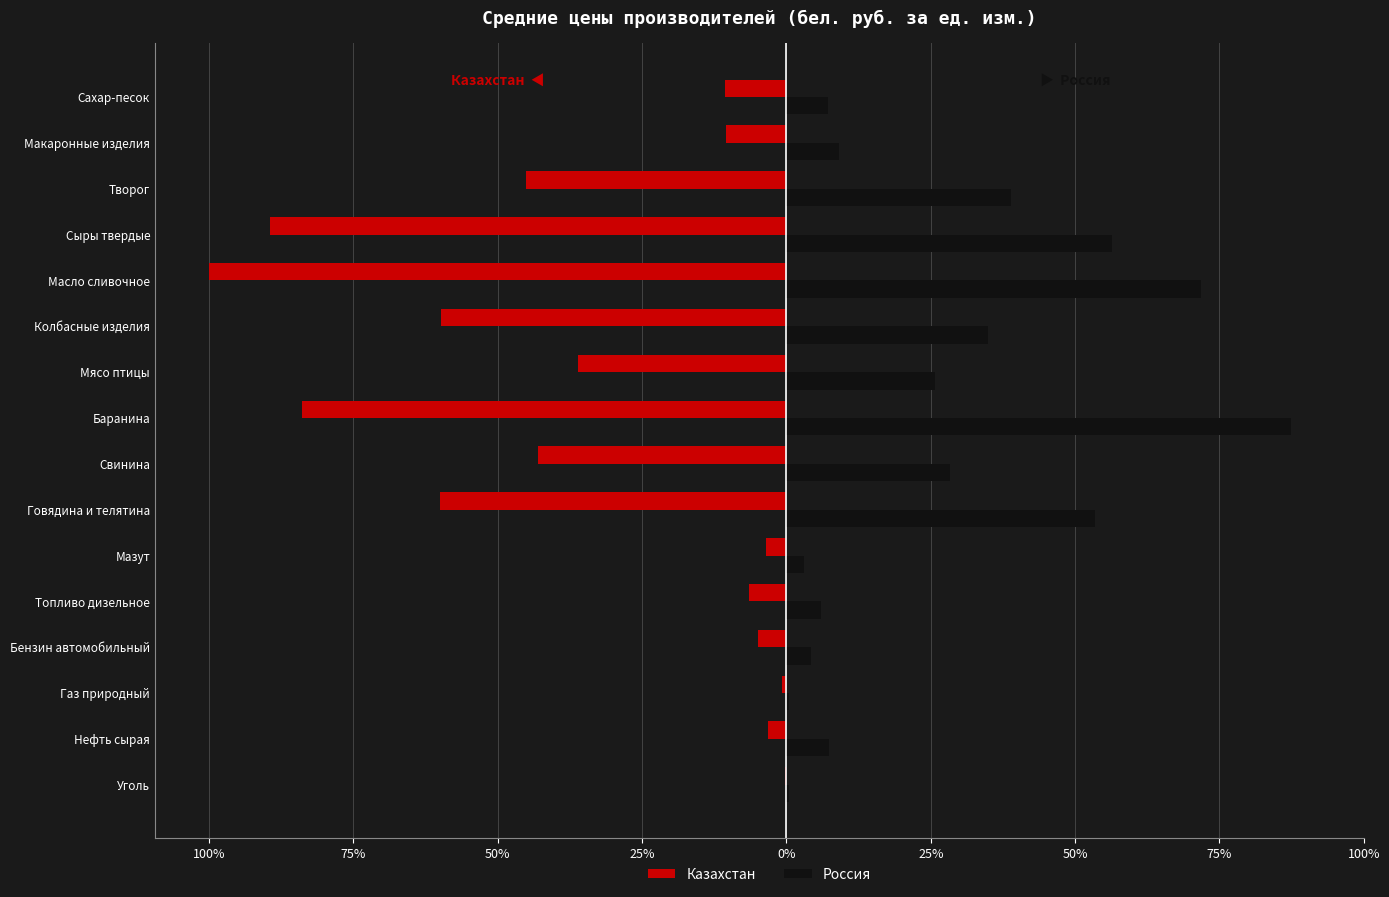

What are all the series names shown in the legend?

Казахстан, Россия